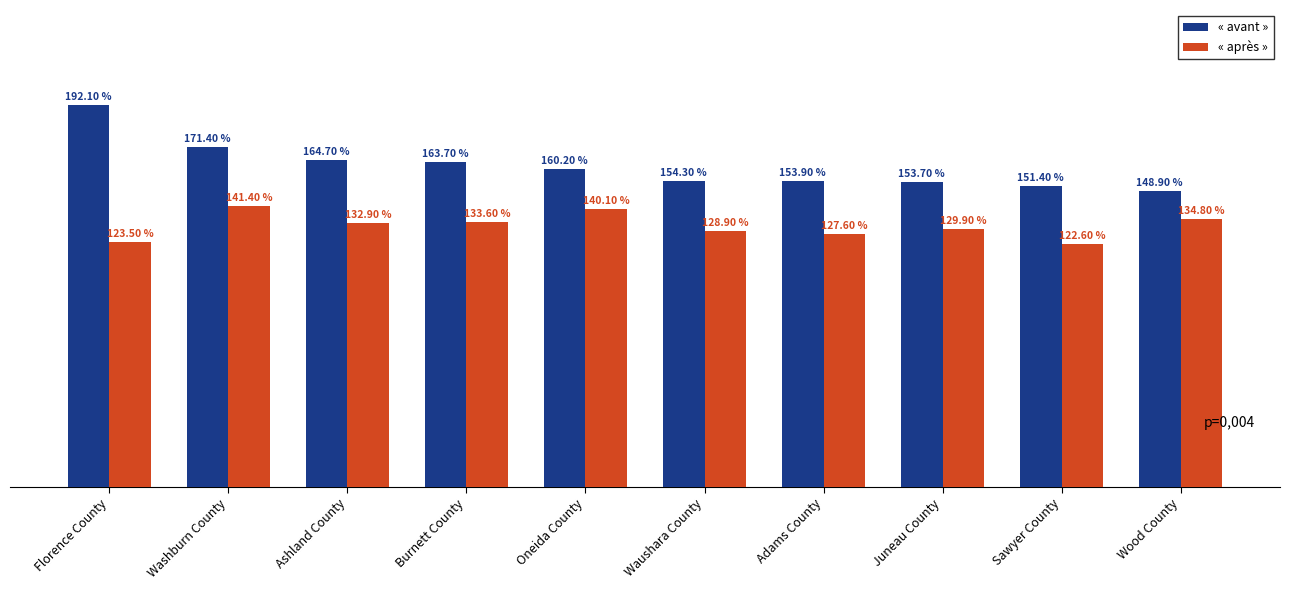

What are all the series names shown in the legend?

« avant », « après »